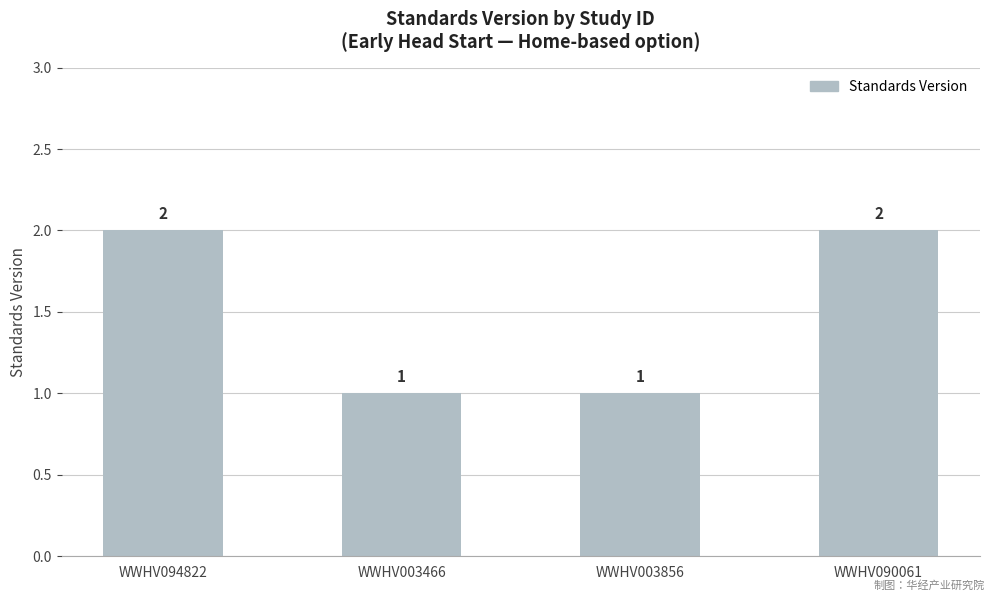

How many data points are less than 2?

2